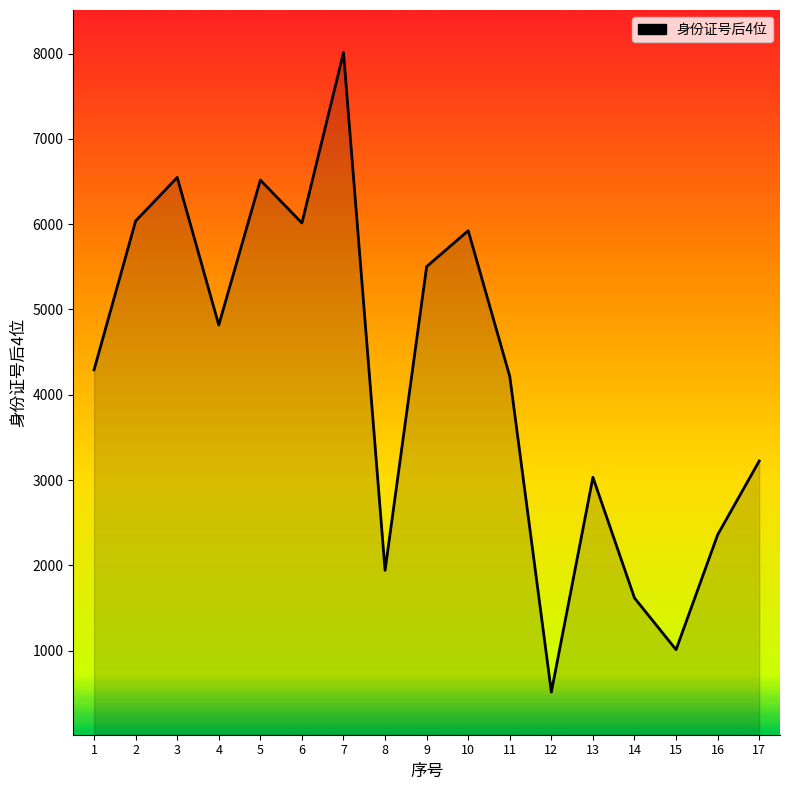

Which has a higher value, 7 or 11?

7